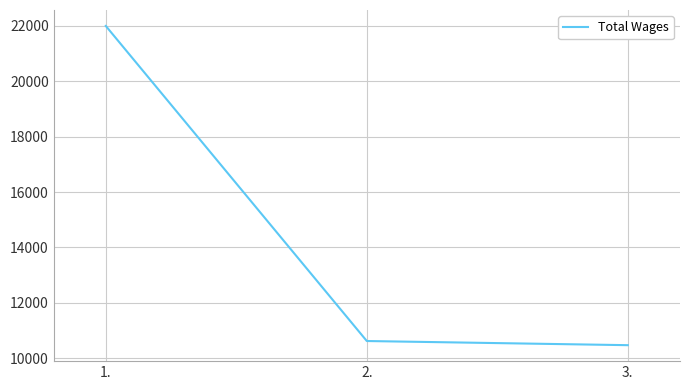

Reading left to right, transcribe all the data shown in this chart.

1.=21994	2.=10625	3.=10475